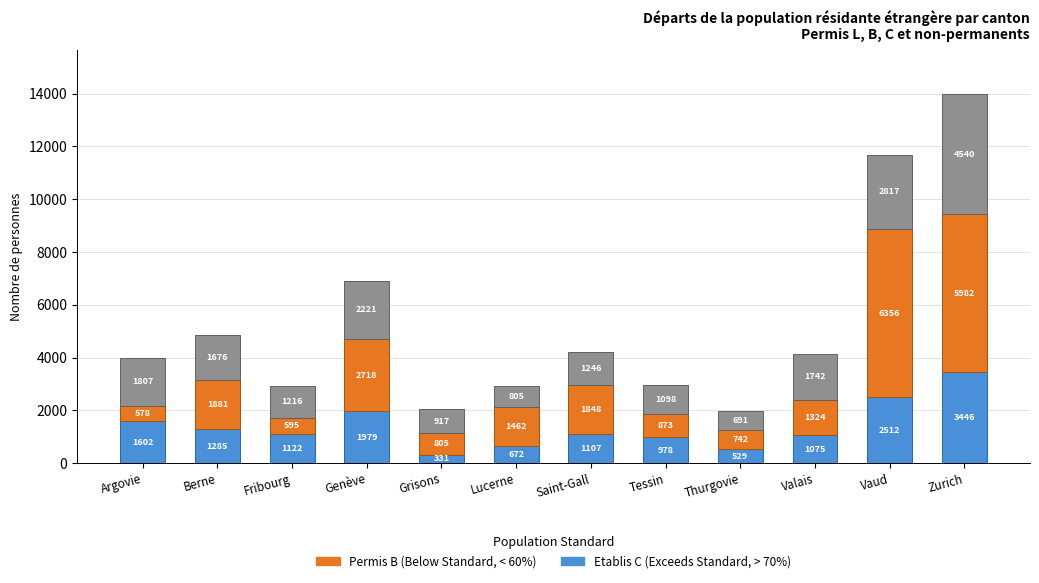

What is the total value across all series at Thurgovie?

1962